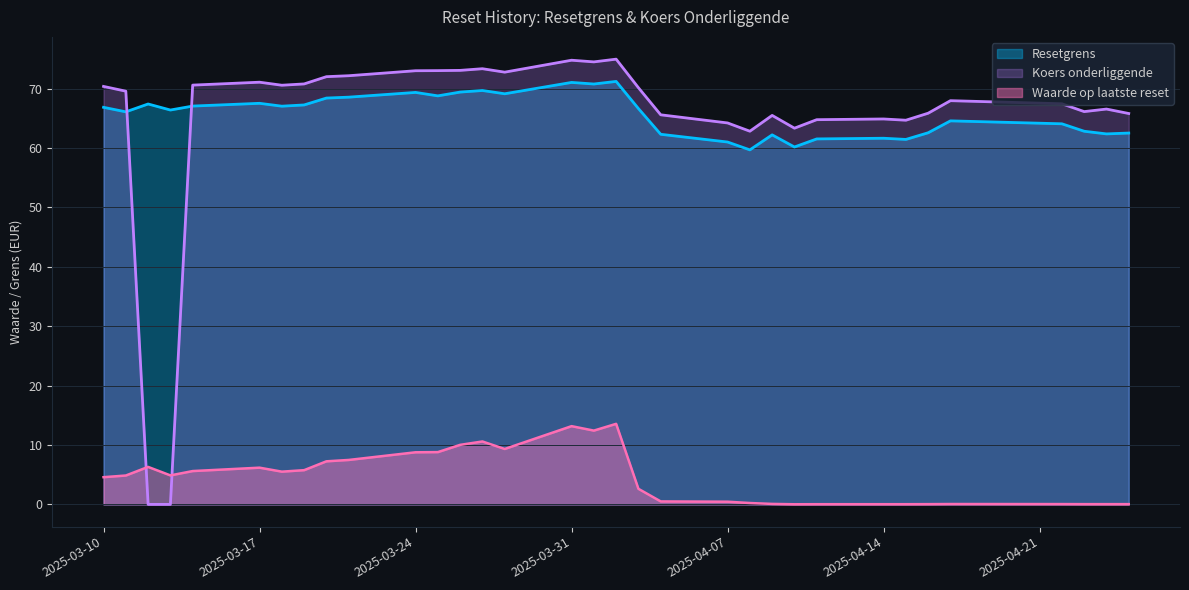

Reading left to right, extract all data points from this chart.

Resetgrens: 66.8	66.1	67.4	66.4	67.1	67.5	67.0	67.2	68.4	68.6	69.3	68.8	69.4	69.7	69.1	71.0	70.8	71.2	66.6	62.3	61.0	59.7	62.2	60.2	61.5	61.6	61.4	62.6	64.6	64.1	62.8	62.4	62.5
Koers onderliggende: 70.4	69.6	0.0	0.0	70.6	71.1	70.6	70.8	72.0	72.2	73.0	73.0	73.1	73.3	72.8	74.8	74.5	75.0	70.1	65.6	64.2	62.8	65.5	63.3	64.8	64.9	64.7	65.8	68.0	67.4	66.1	66.5	65.8
Waarde op laatste reset: 4.6	4.9	6.3	4.9	5.6	6.2	5.5	5.8	7.2	7.5	8.8	8.8	10.0	10.6	9.3	13.2	12.4	13.6	2.6	0.5	0.5	0.2	0.1	0.0	0.0	0.0	0.0	0.0	0.1	0.1	0.0	0.0	0.0